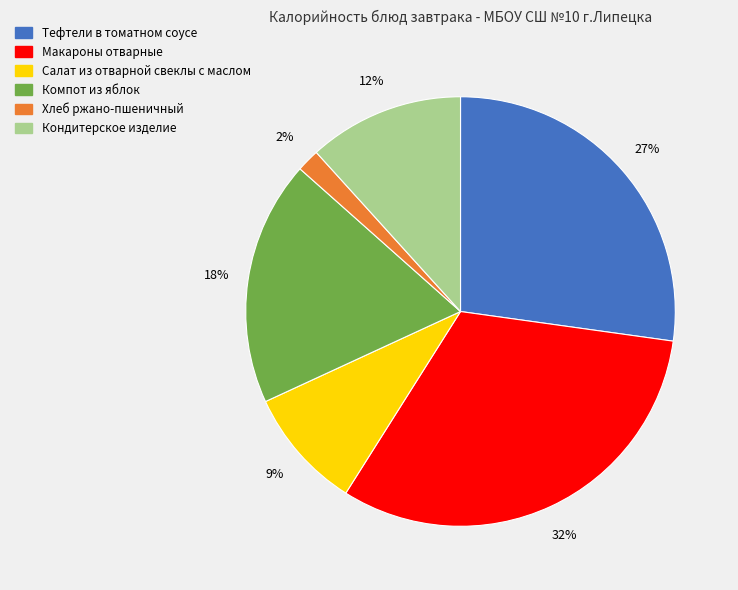

True or false: Компот из яблок accounts for 23% of the total.

False